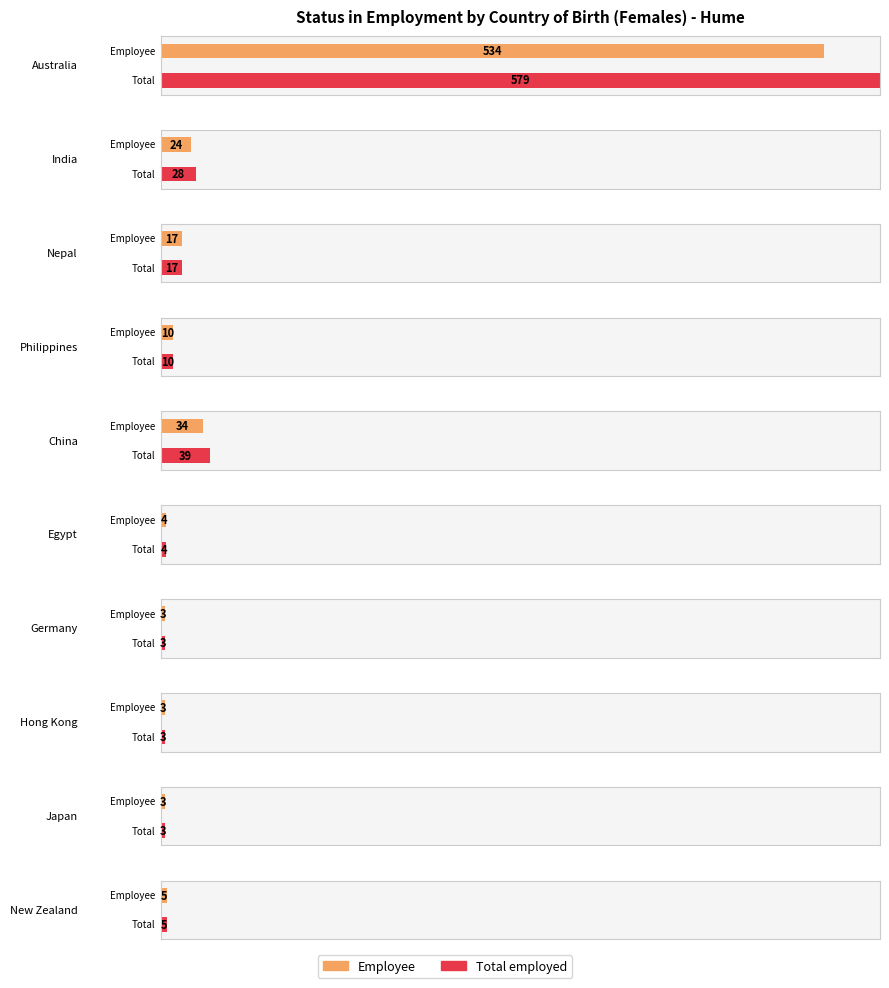

Which has a higher value, New Zealand or India?

India